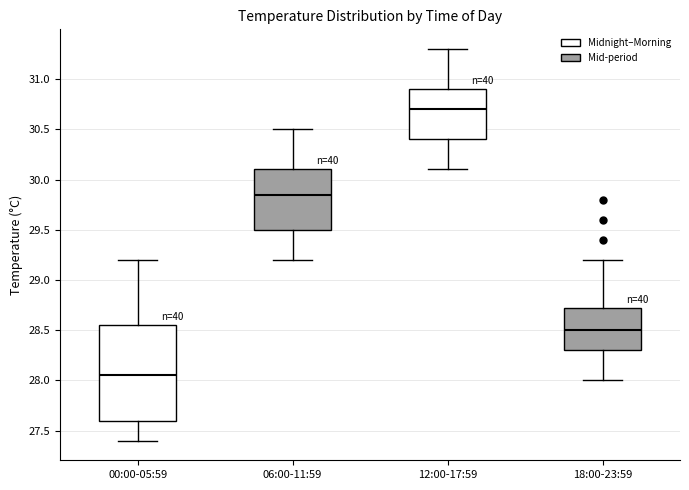

Reading left to right, transcribe this box plot: for each box, give where its median line is, the range the box spans, and where its two whiskers end, as read against the y-axis. The values are not printed on the chart, so give them approximately, as read against the axis.

00:00-05:59: median 28.05, box 27.60 to 28.55, whiskers 27.40 to 29.20
06:00-11:59: median 29.85, box 29.50 to 30.10, whiskers 29.20 to 30.50
12:00-17:59: median 30.70, box 30.40 to 30.90, whiskers 30.10 to 31.30
18:00-23:59: median 28.50, box 28.30 to 28.75, whiskers 28.00 to 29.20